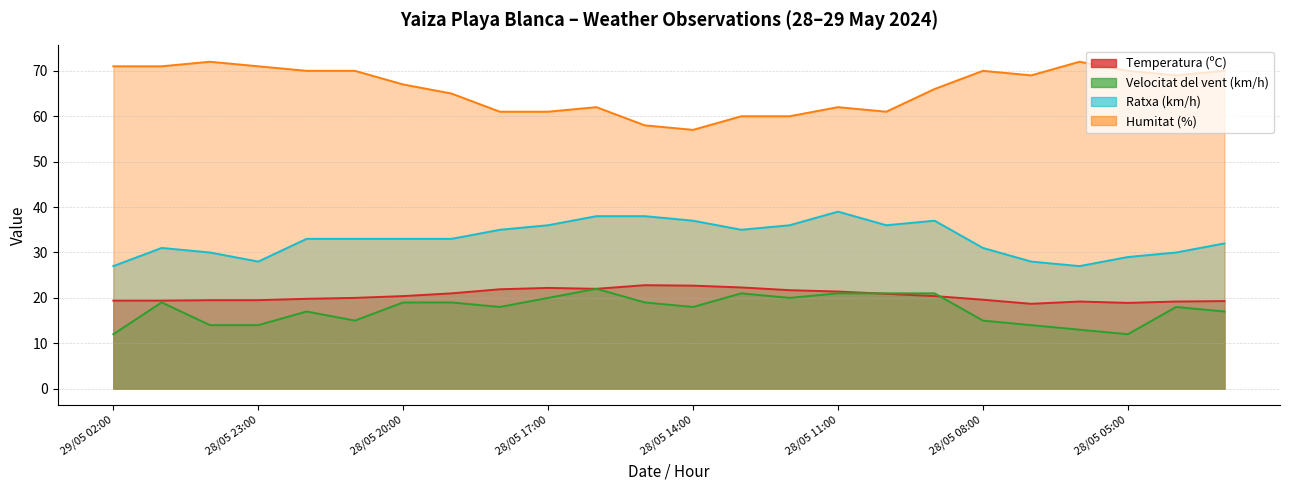

What is the label of the 7th point from the left?

28/05 20:00